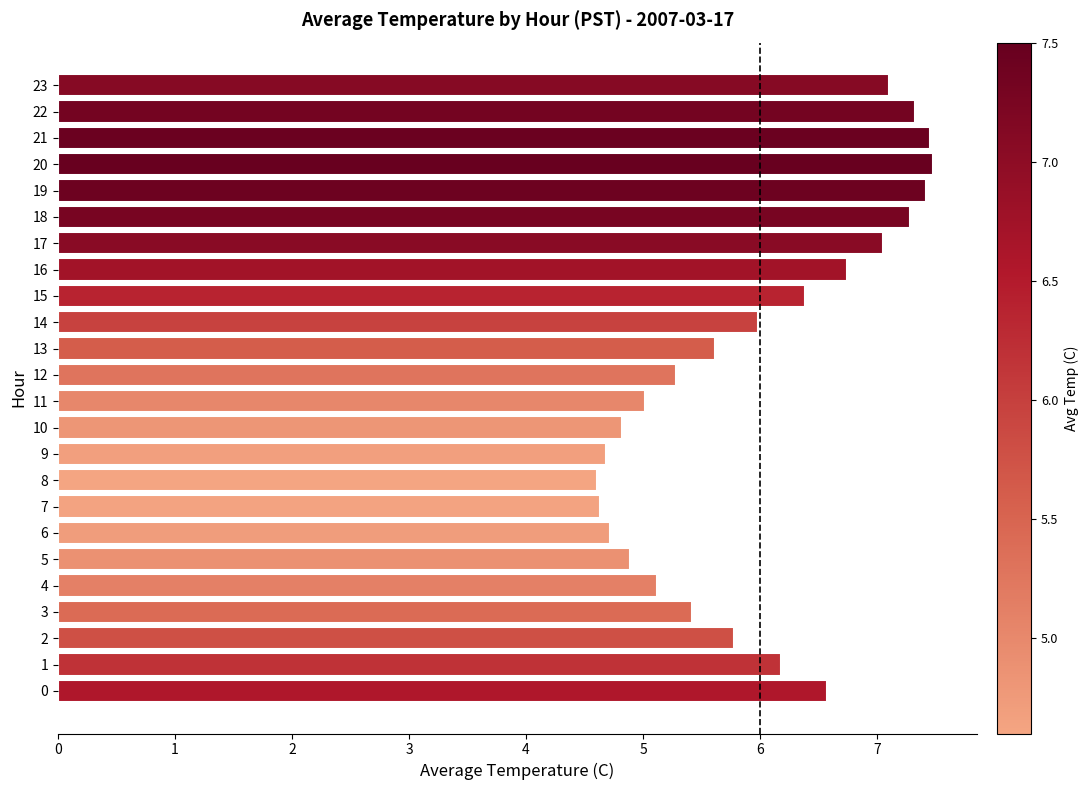

Is it true that the value at 7 is 1.2?

False